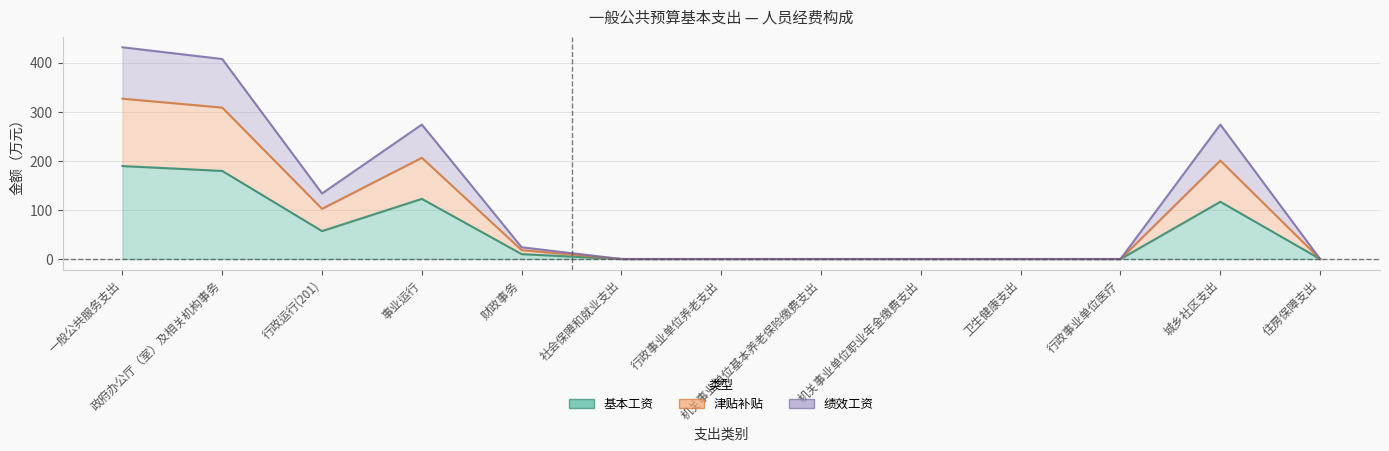

How many lines are shown in the chart?

3